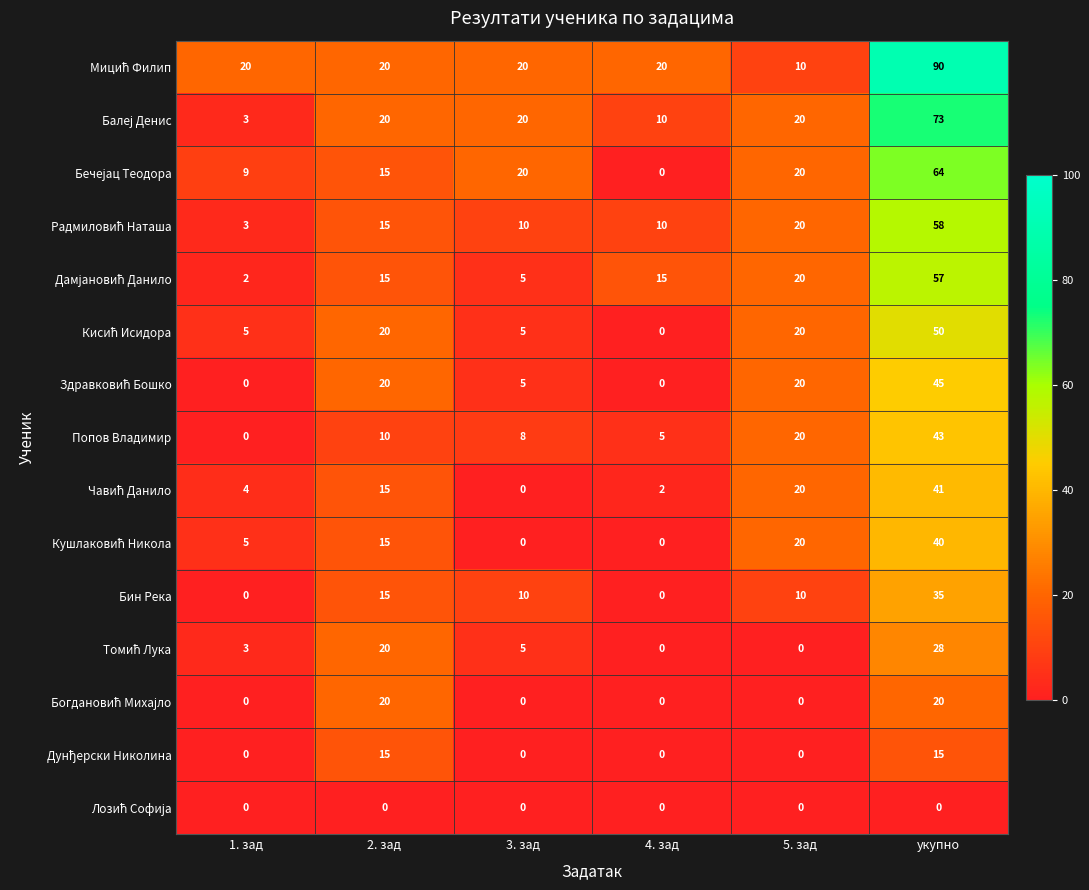

At which category is the sum across all series the highest?

укупно